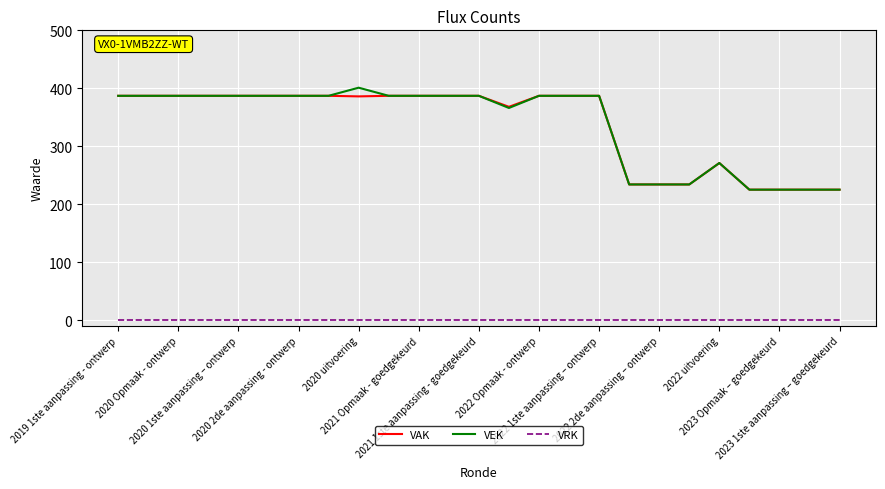

True or false: VEK and VRK cross at least once.

False